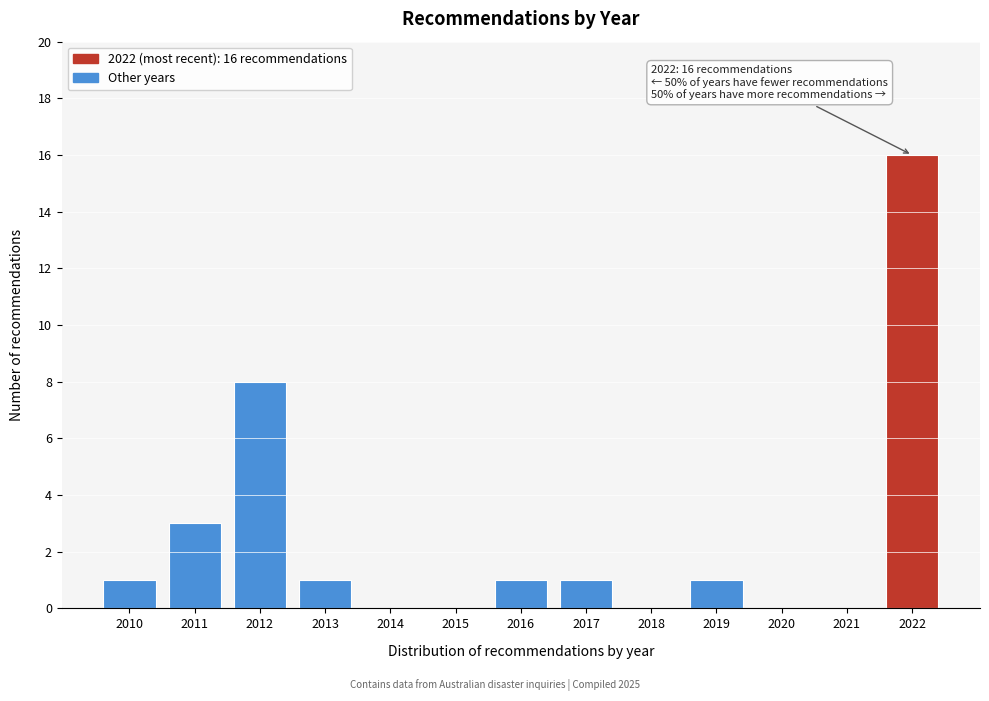

Reading left to right, what are all the values shown in this chart?

2010=1	2011=3	2012=8	2013=1	2014=0	2015=0	2016=1	2017=1	2018=0	2019=1	2020=0	2021=0	2022=16